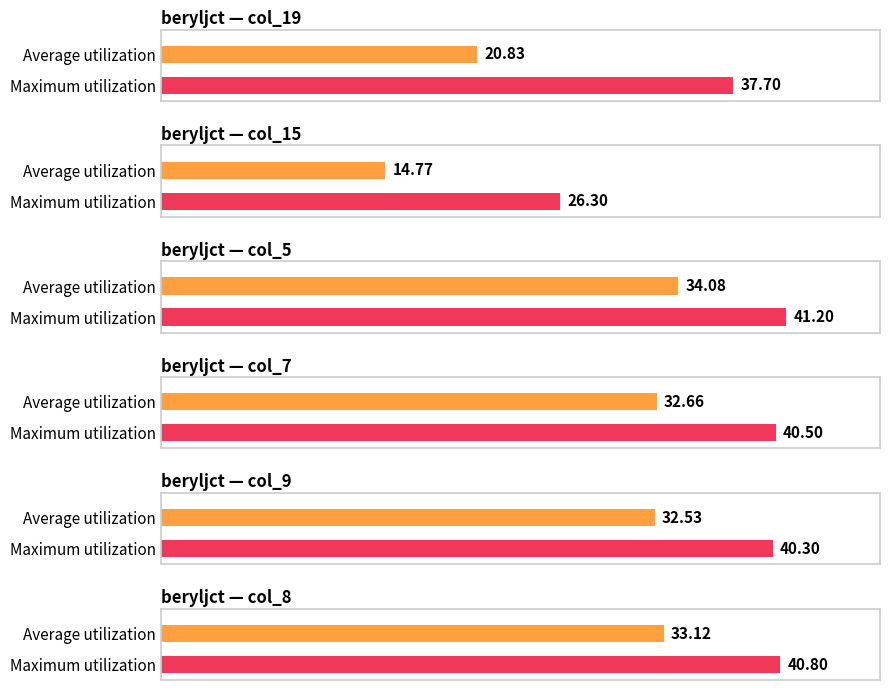

The value of Maximum utilization at col_19_mean is 11.5. True or false?

False